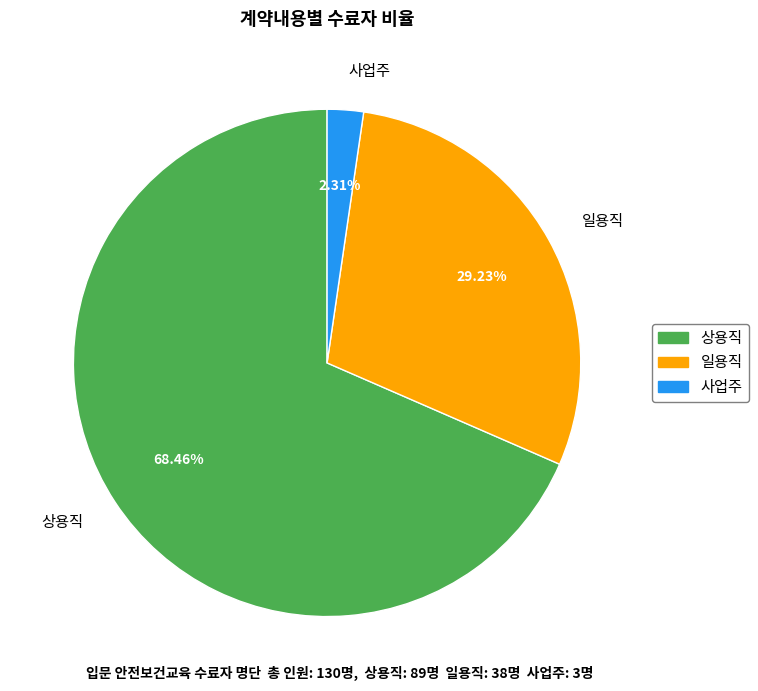

Count the number of slices in the pie.

3